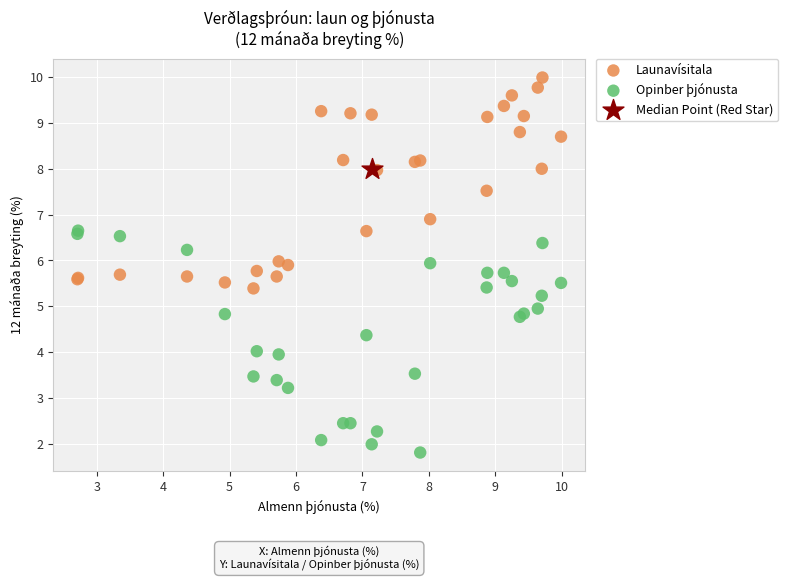

Which series contains the highest Y value?

Launavísitala